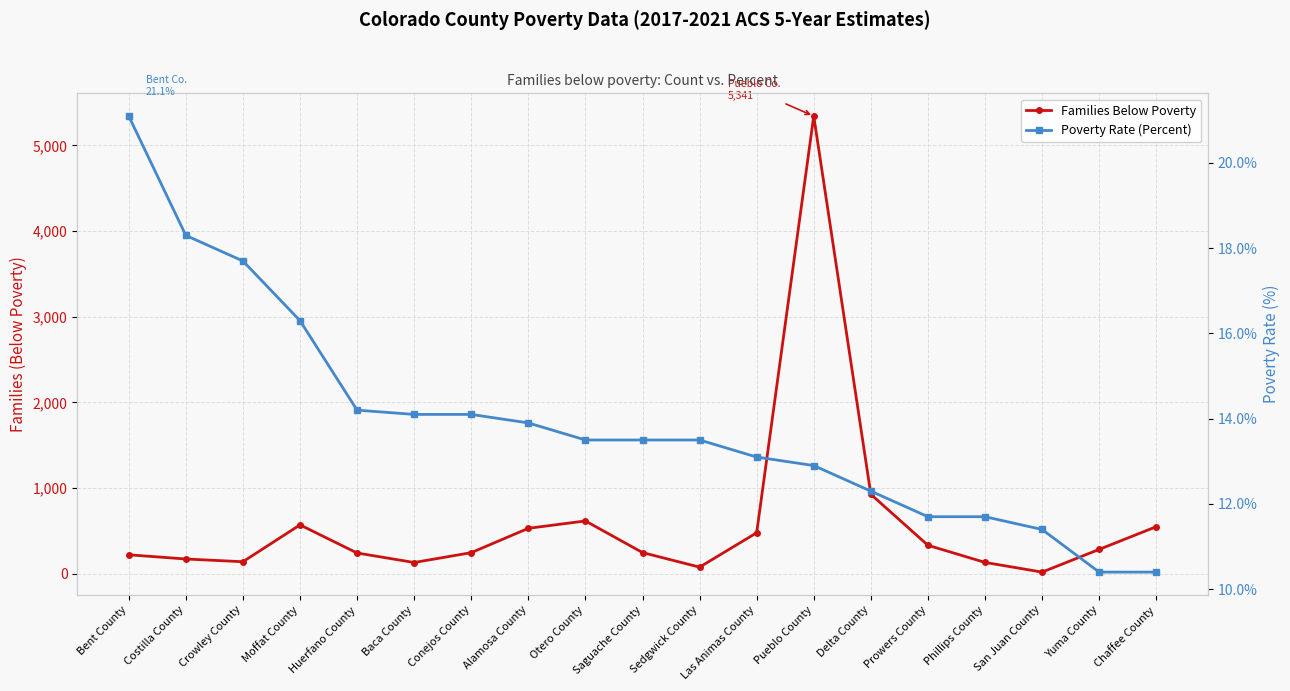

Between Delta County and Yuma County, which is larger?

Delta County